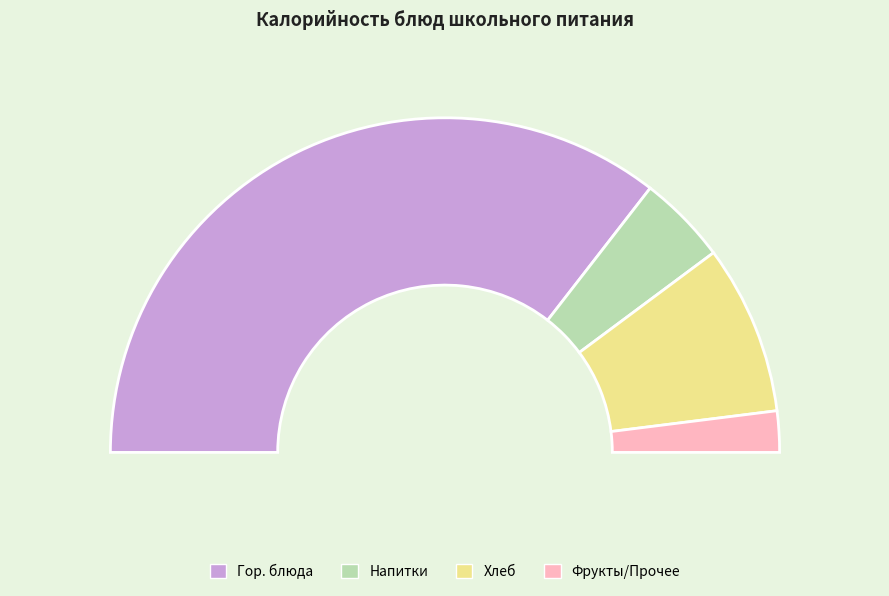

The Макароны отварные с сыром slice represents 18% of the pie. True or false?

False